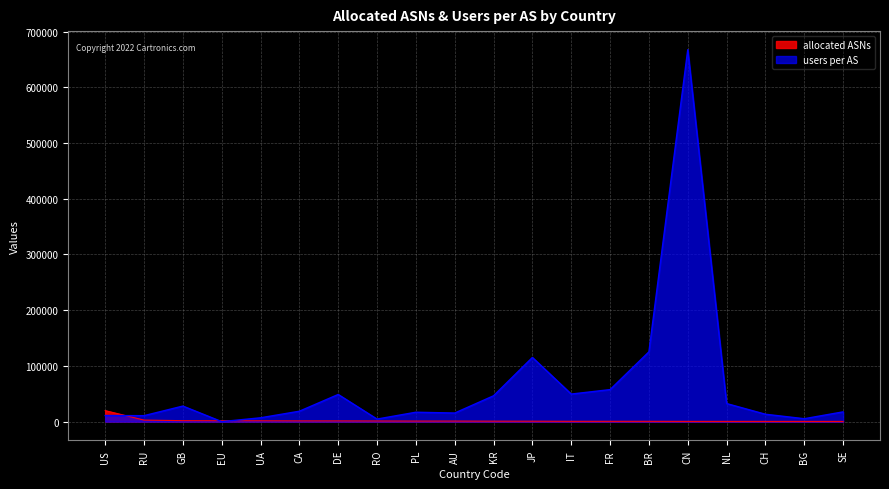

The allocated ASNs series shows 426 at BG. True or false?

True